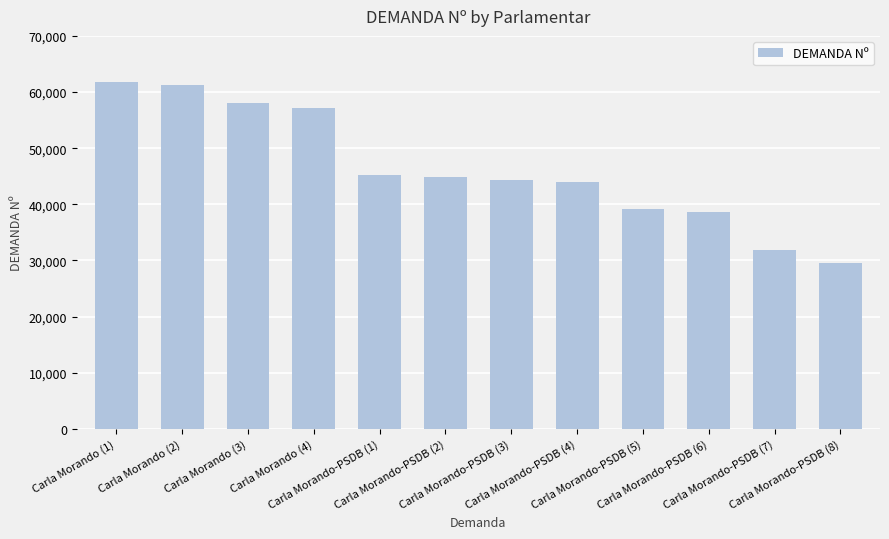

At which category does the chart reach its minimum across all series?

Carla Morando-PSDB (8)